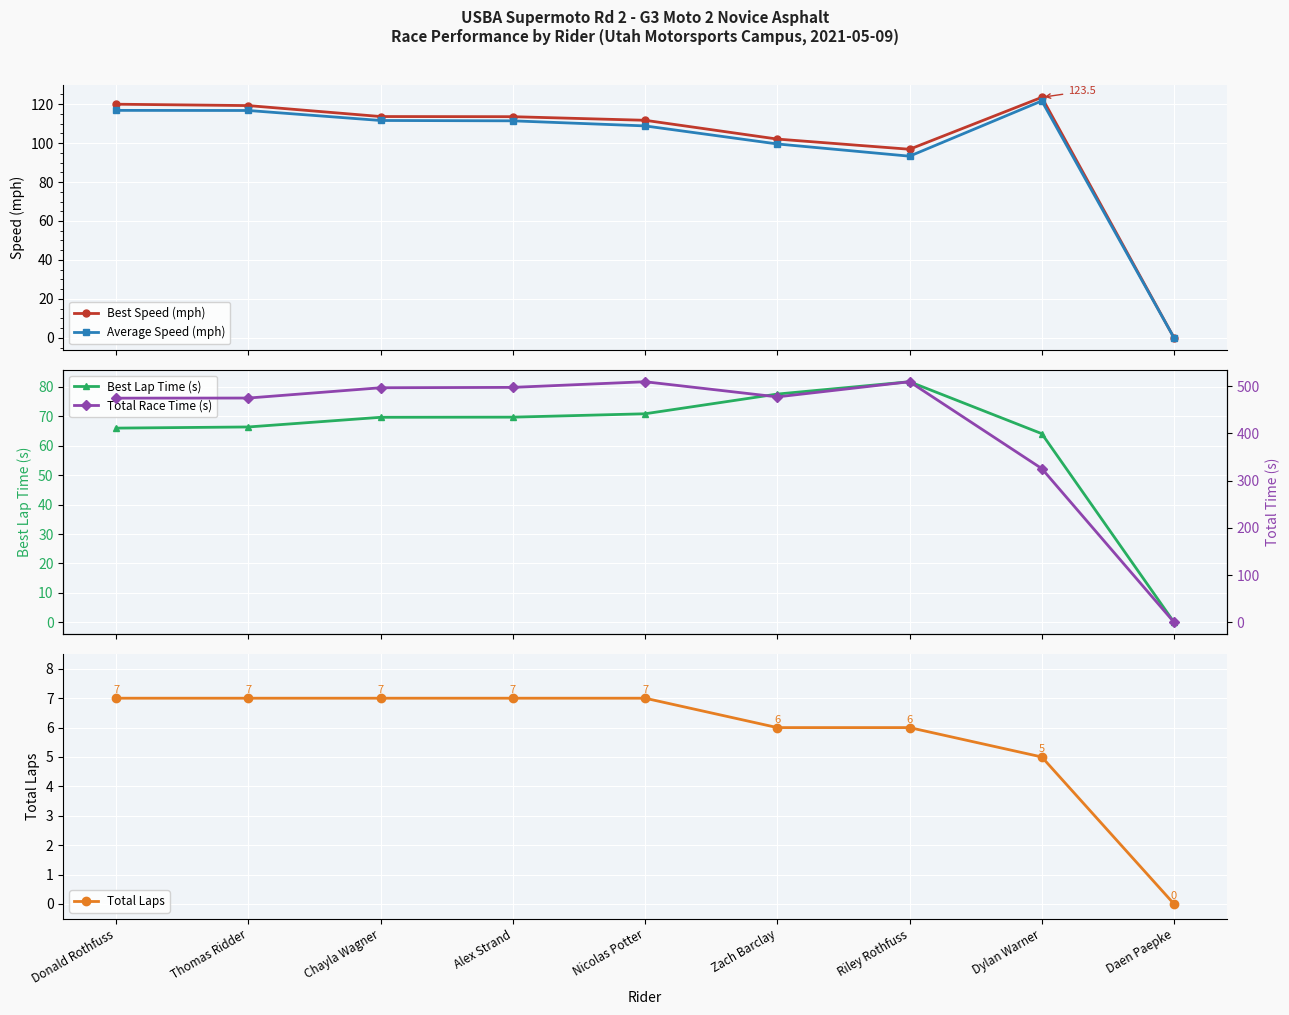

At how many categories does at least one series exceed 302?

8